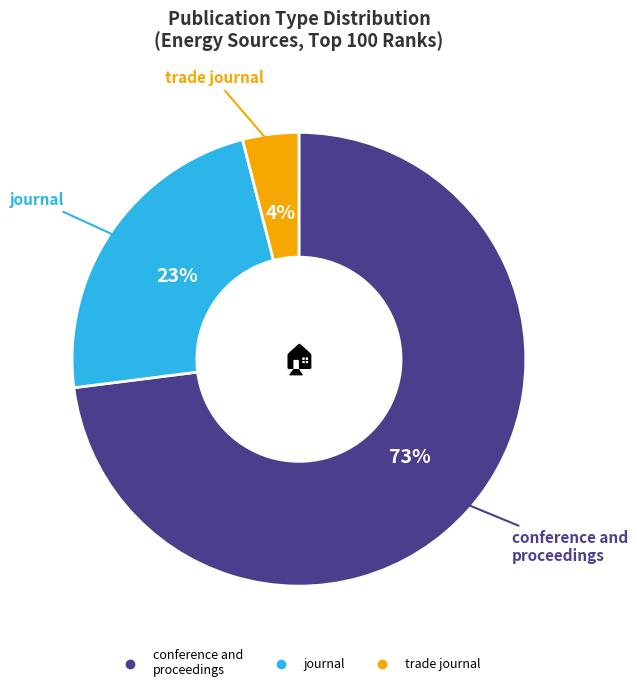

To the nearest percent, what is the average slice percentage?

33%